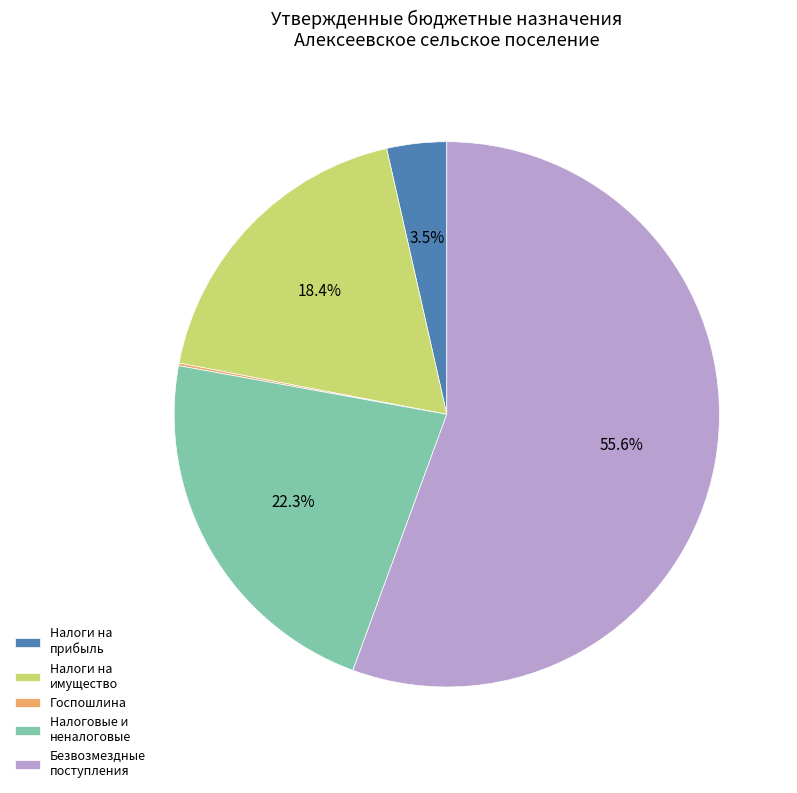

Which slice is the largest?

Безвозмездные поступления